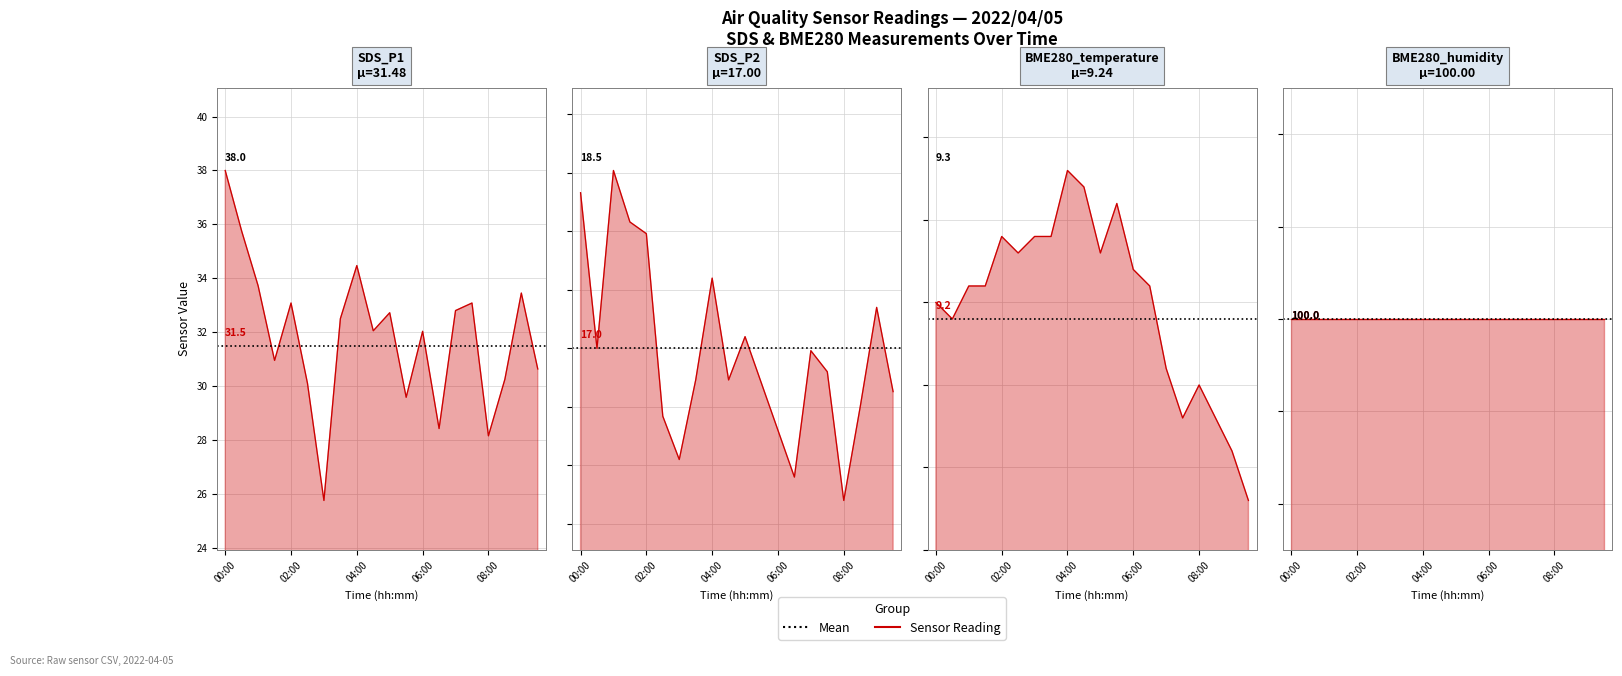

How many interior local peaks does the SDS_P1 series have?

6